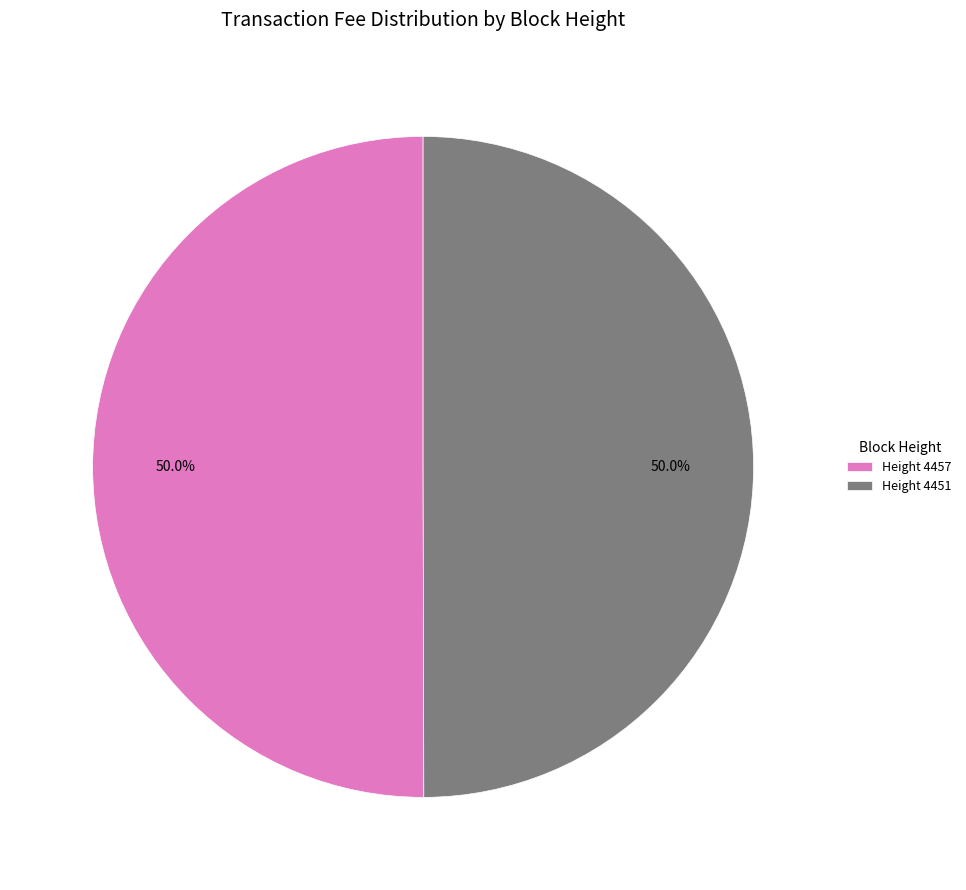

What is the ratio of the value at Height 4451 to the value at Height 4457?

1.0